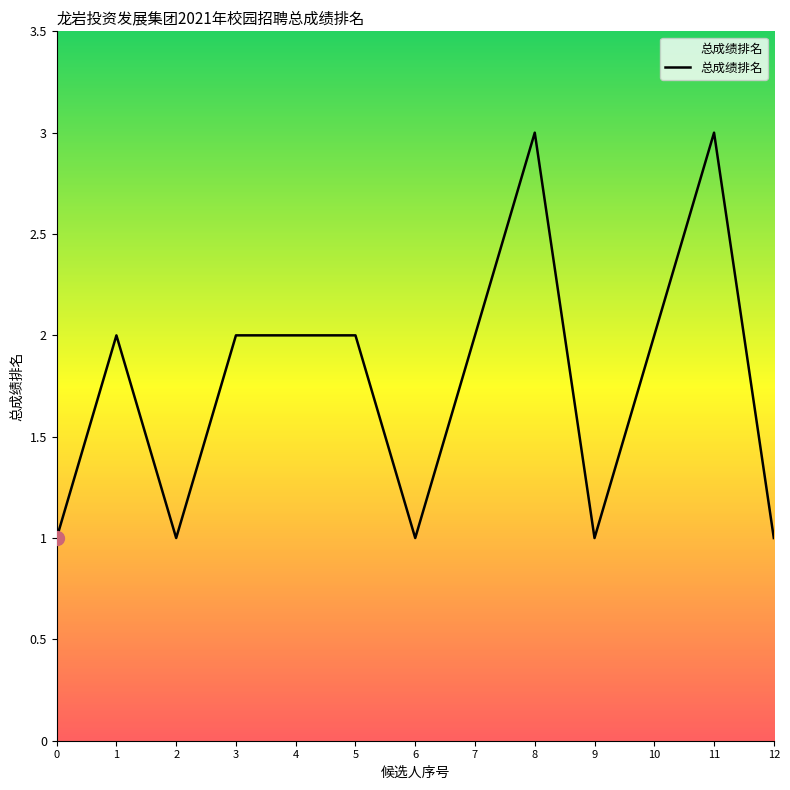

What is the maximum value shown in the chart?

3